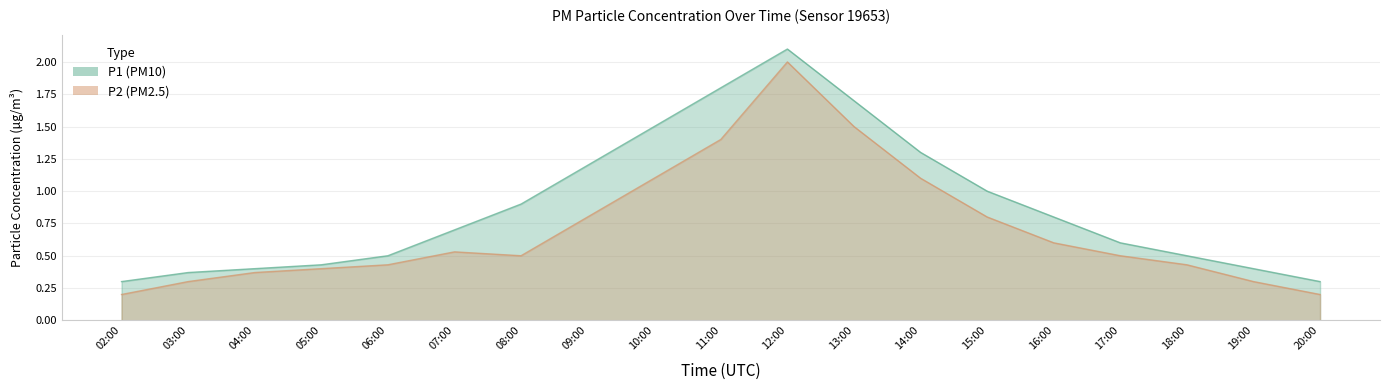

What is the average value of the P1 series?

0.9